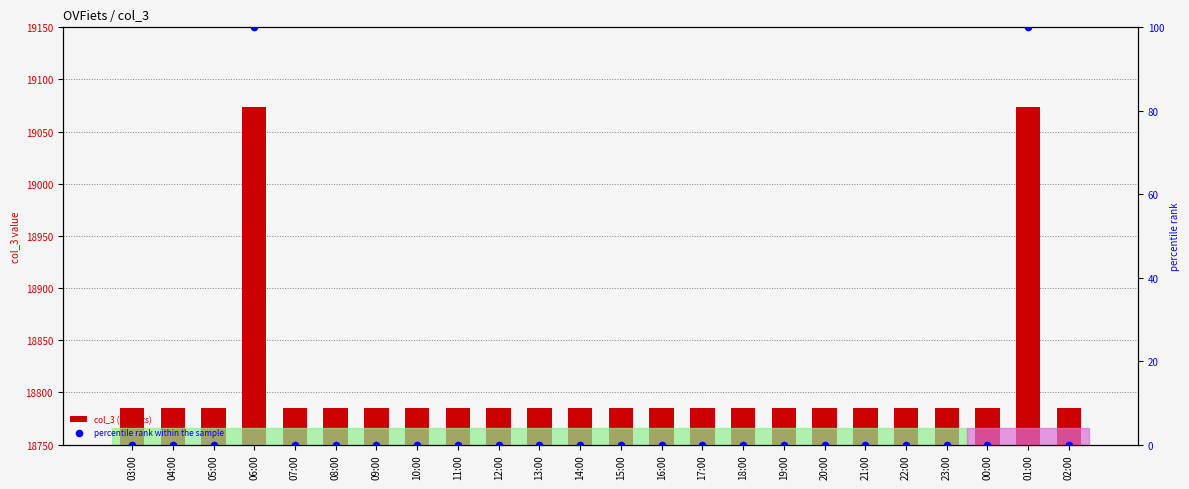

At which category is the sum across all series the highest?

06:00